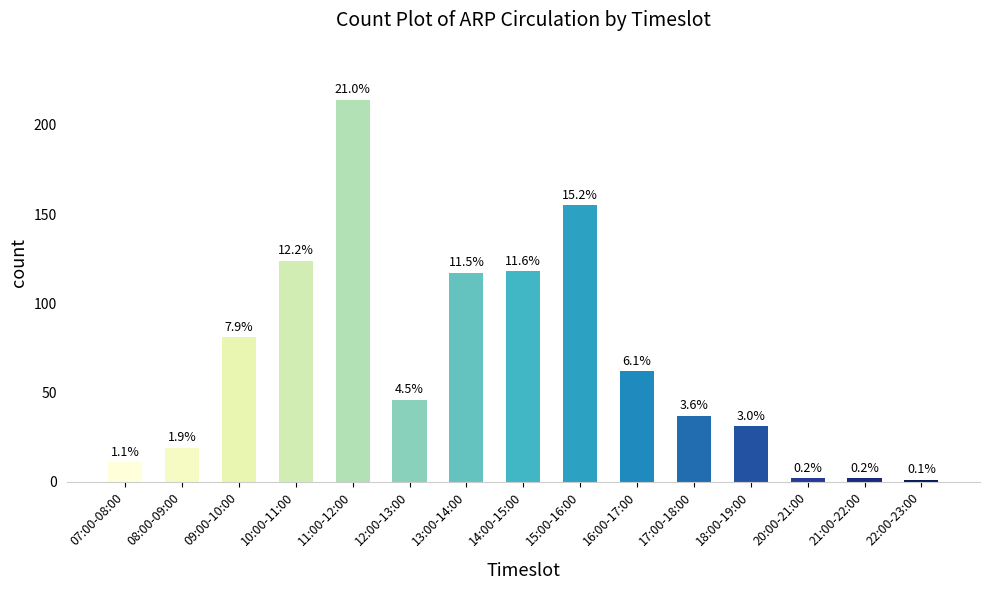

What position from the left is 18:00-19:00?

12